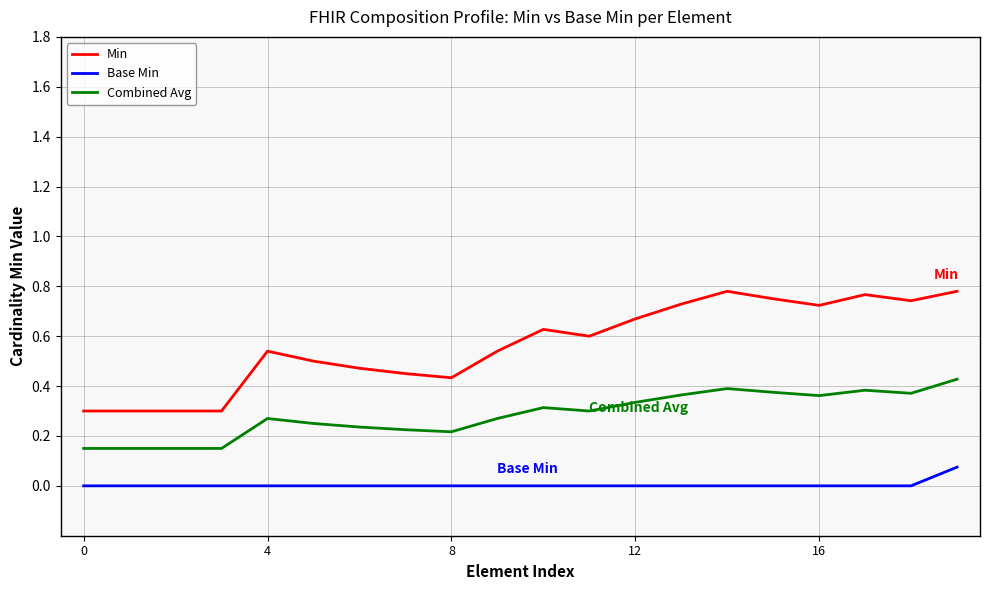

Which series has the largest range (max minus min)?

Min